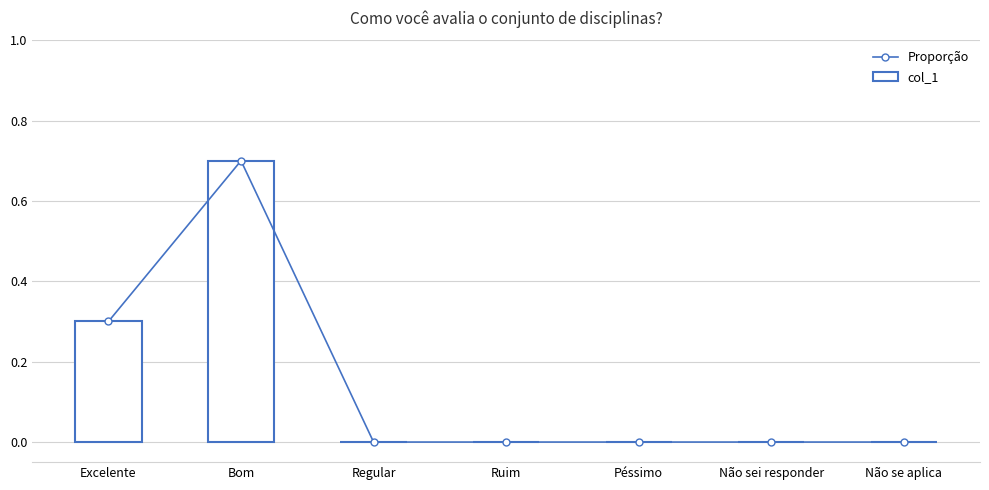

Does the chart contain stacked bars?

No